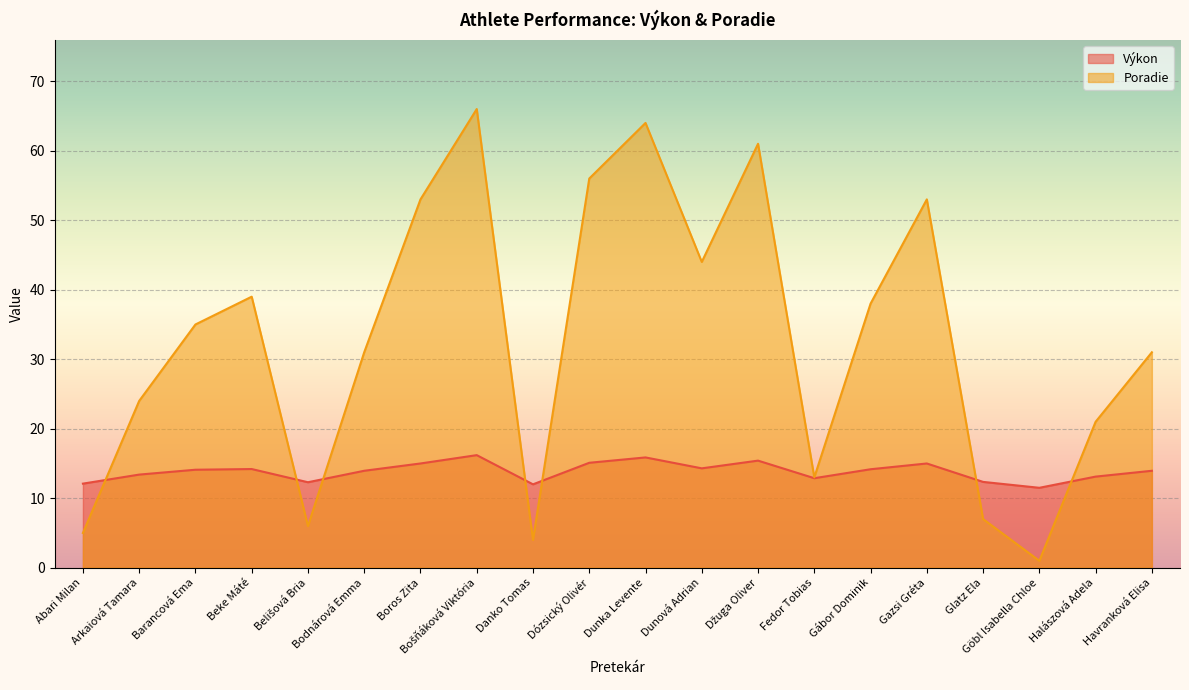

At which label is Výkon closest to 13?

Halászová Adela